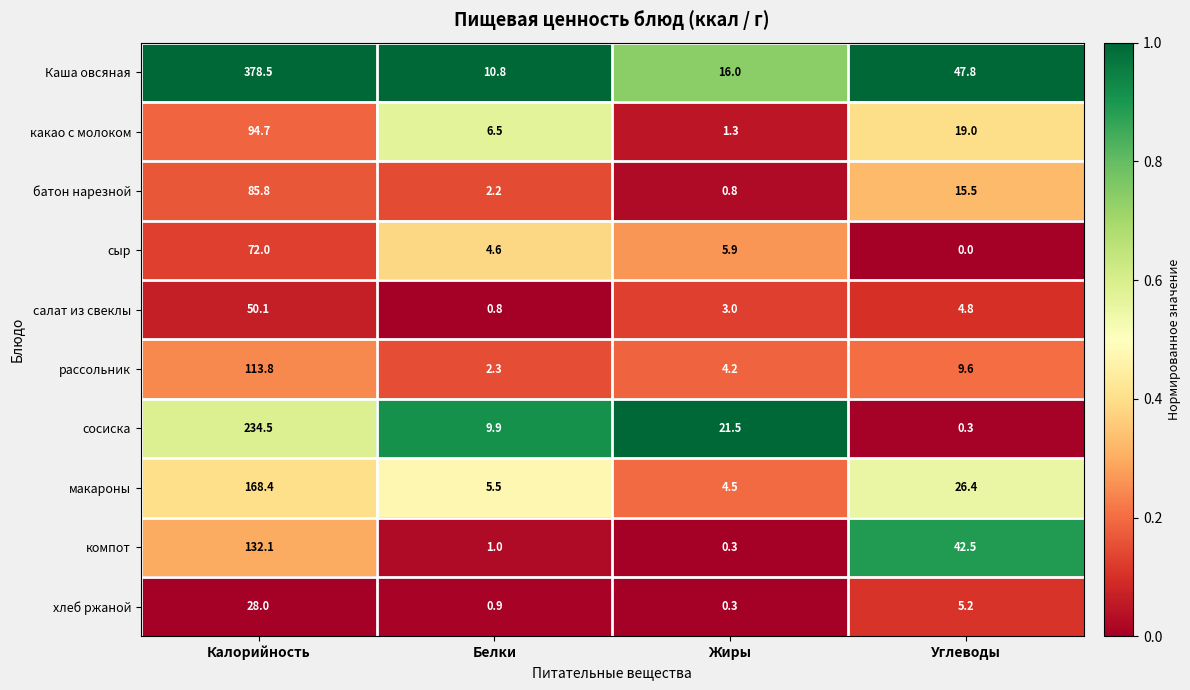

At which category is the sum across all series the highest?

Калорийность